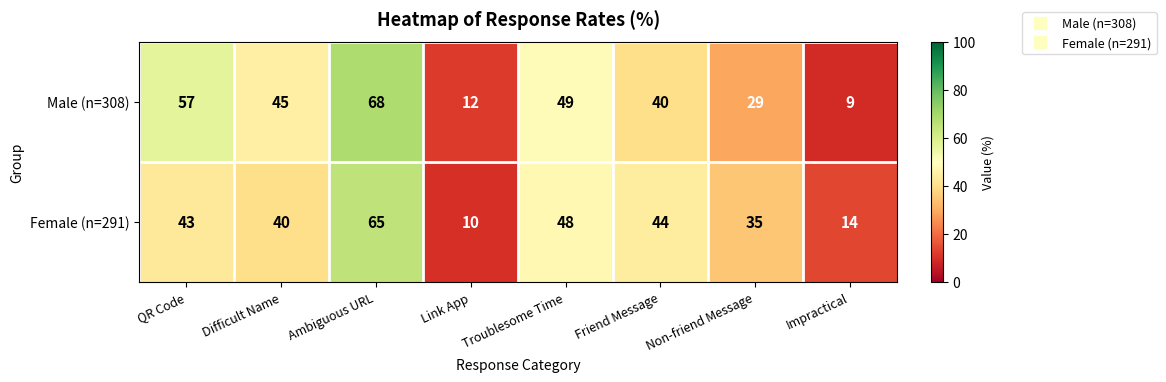

Is it true that Female (n=291) equals 19 at Impractical?

False